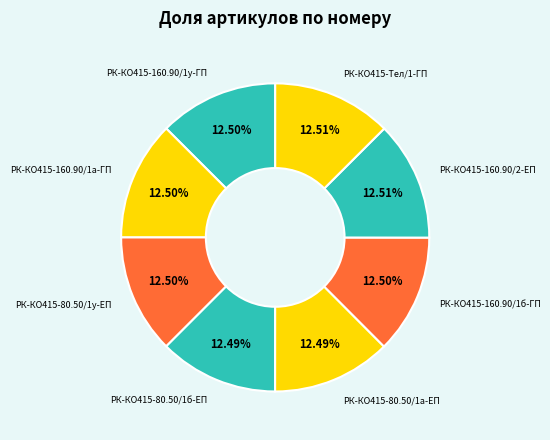

Approximately how many times larger is the value at РК-КО415-160.90/1а-ГП compared to РК-КО415-80.50/1у-ЕП?

1.0